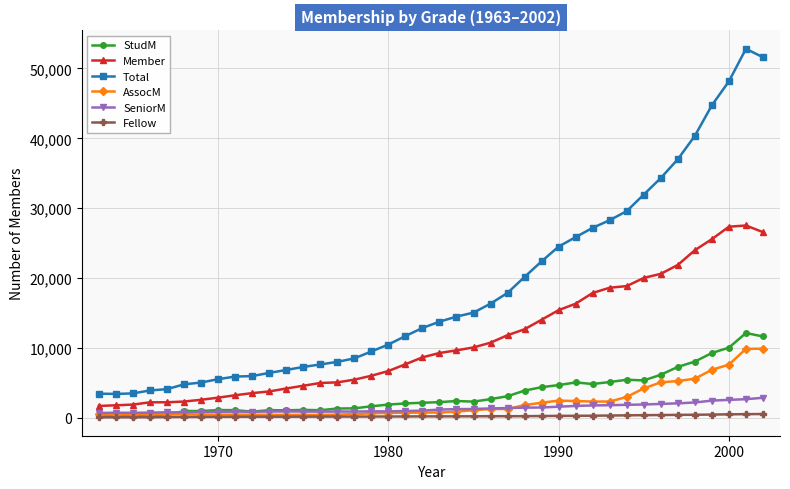

What is the greatest value displayed?

52808